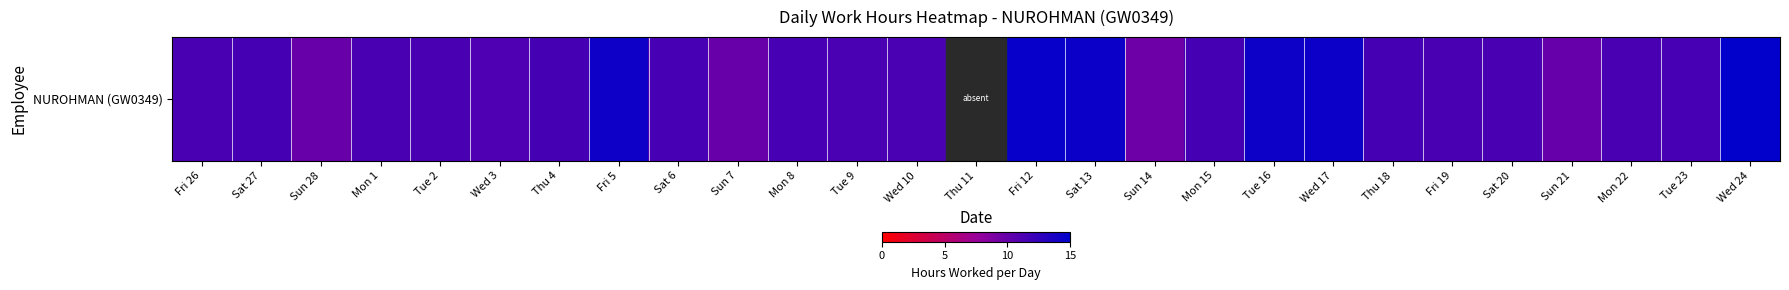

The chart shows a value of 5.8 at Mon 1. True or false?

False